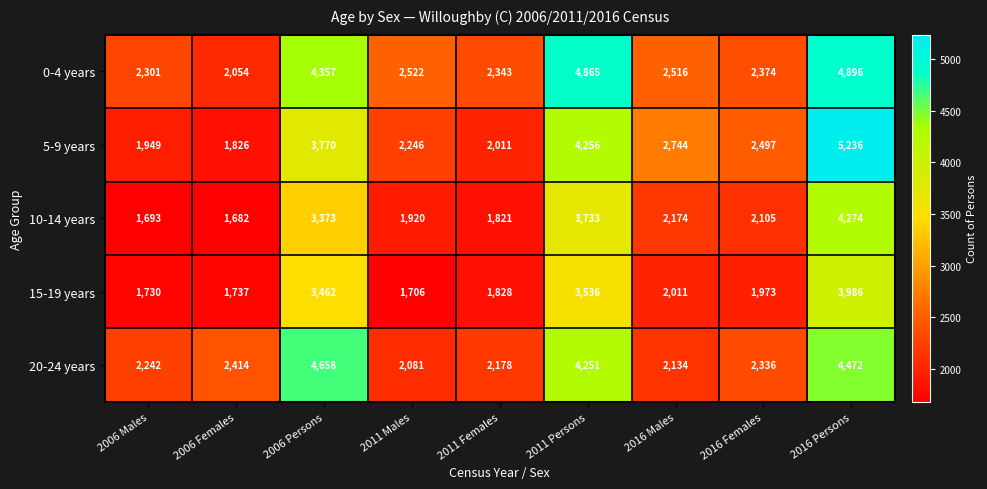

The 20-24 years series shows 6939 at 2006 Persons. True or false?

False